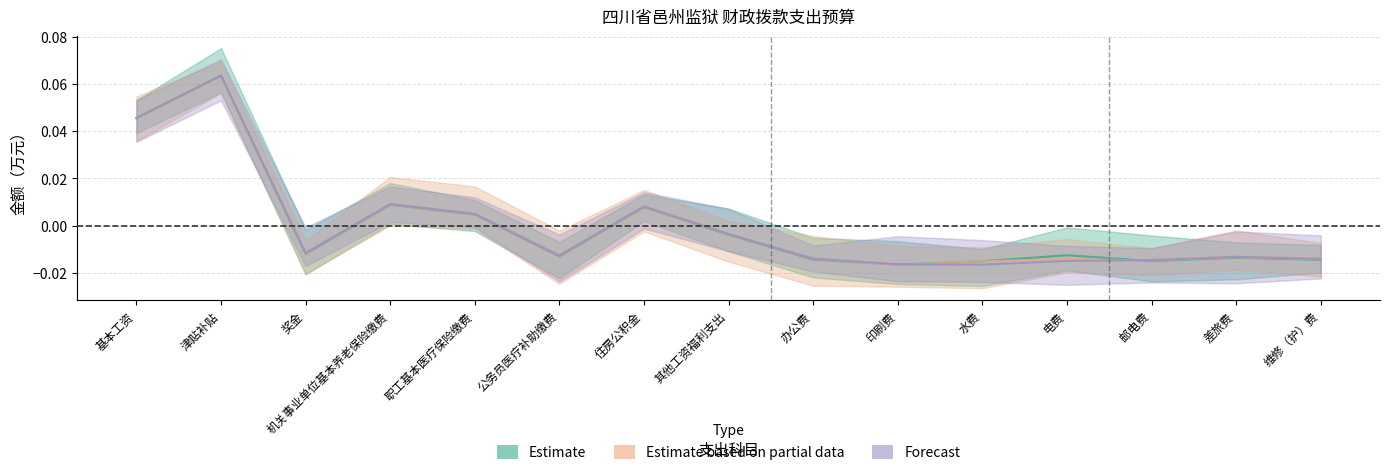

Which series ends up on top after the final intersection of Estimate and Forecast?

Forecast